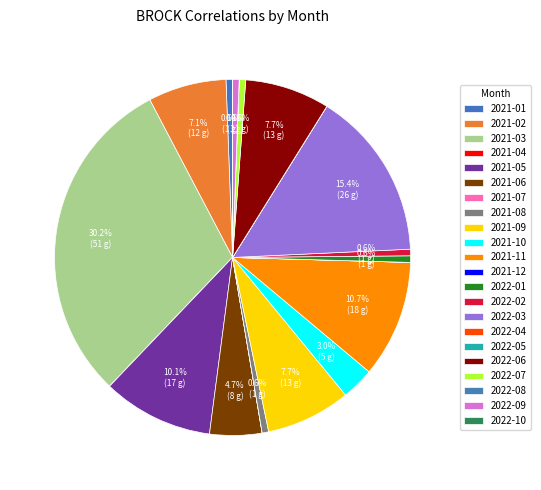

How many segments does this pie chart have?

22